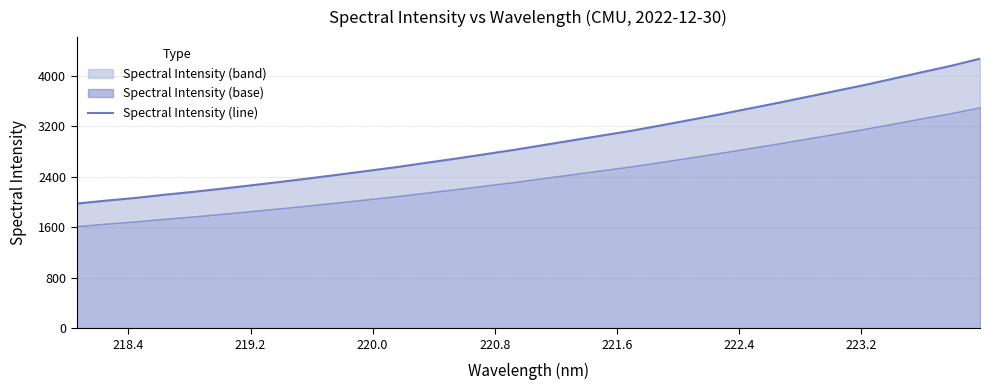

What is the maximum value shown in the chart?

4267.3